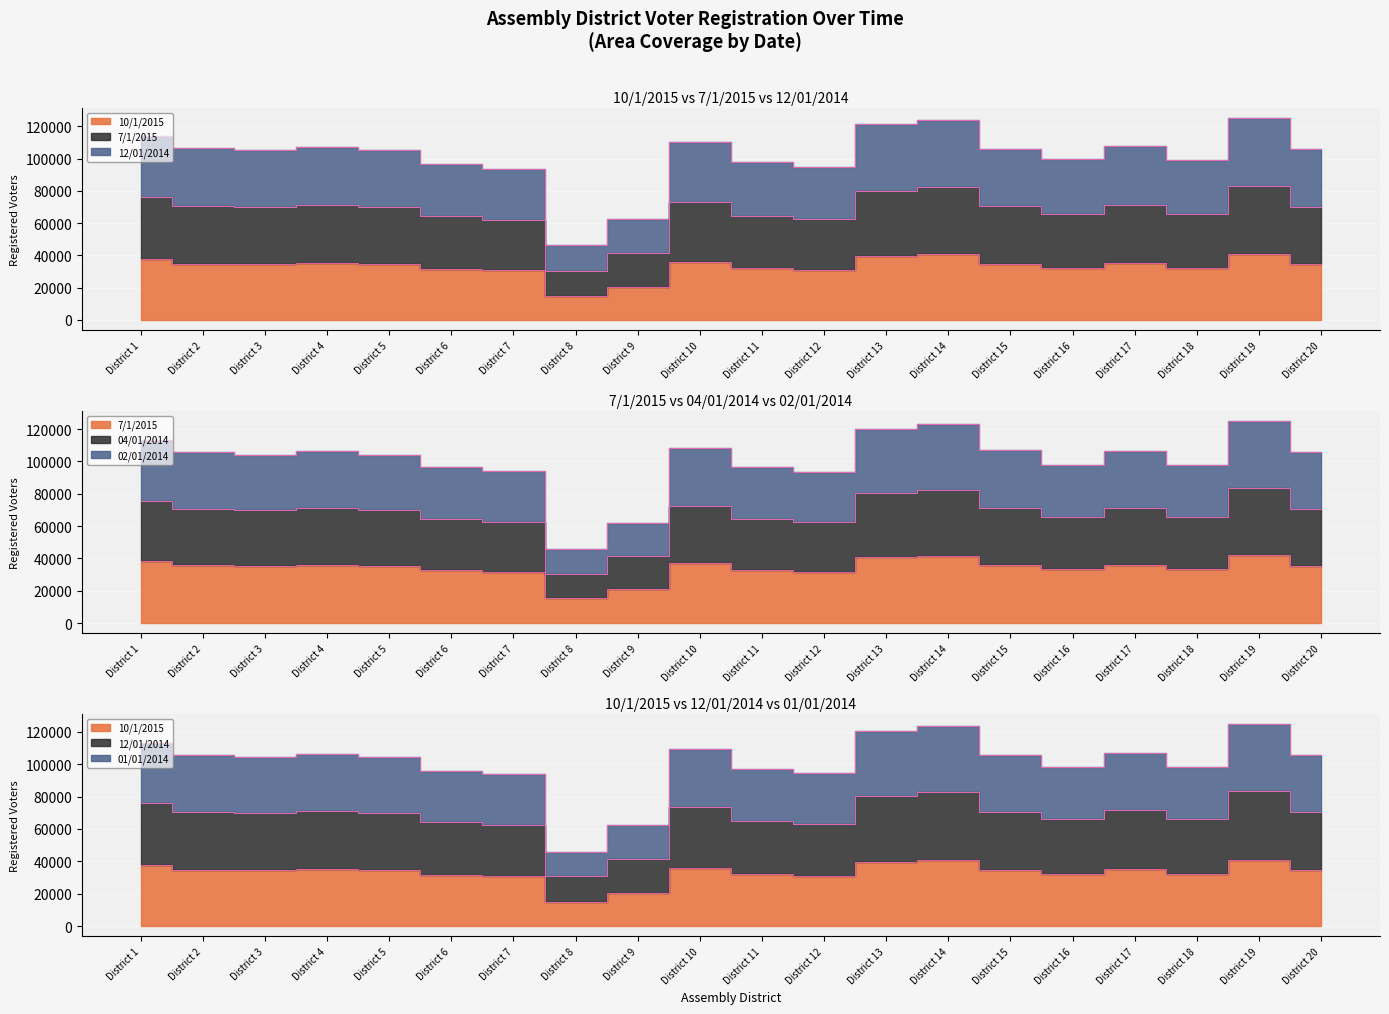

Is the value of 10/1/2015 at District 18 greater than the value of 12/01/2014 at District 8?

Yes